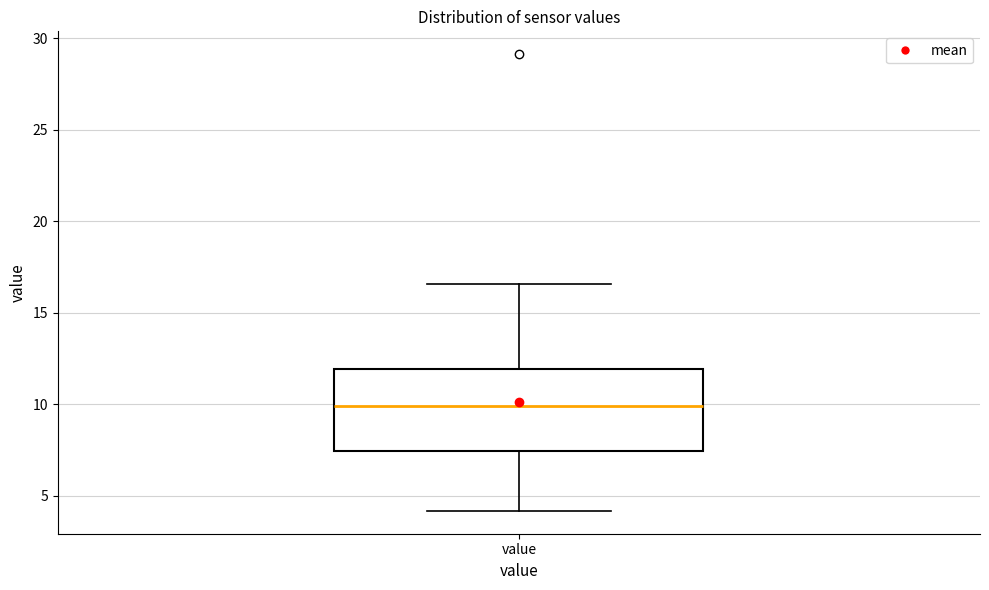

Read this box plot against the y-axis: the position of the median line, the range covered by the box, and the ends of both whiskers. The values are not printed on the chart, so give them approximately, as read against the axis.

median 10.0, box 7.5 to 12.0, whiskers 4.0 to 16.5